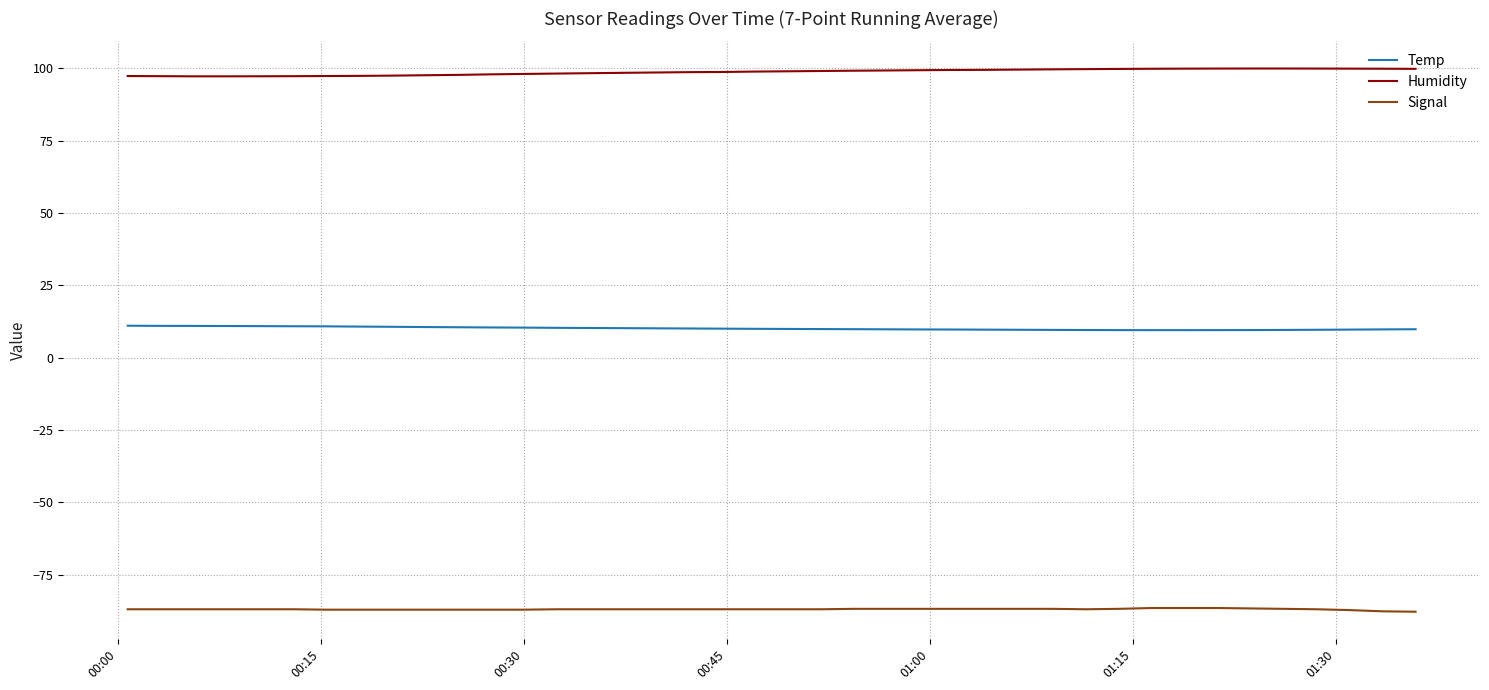

What is the greatest value displayed?

99.9